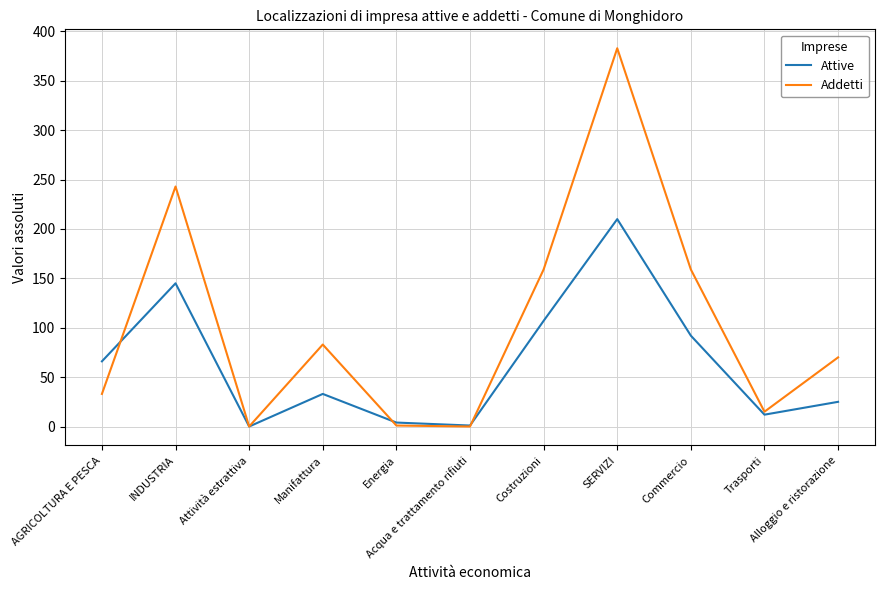

How many series are shown in this chart?

2